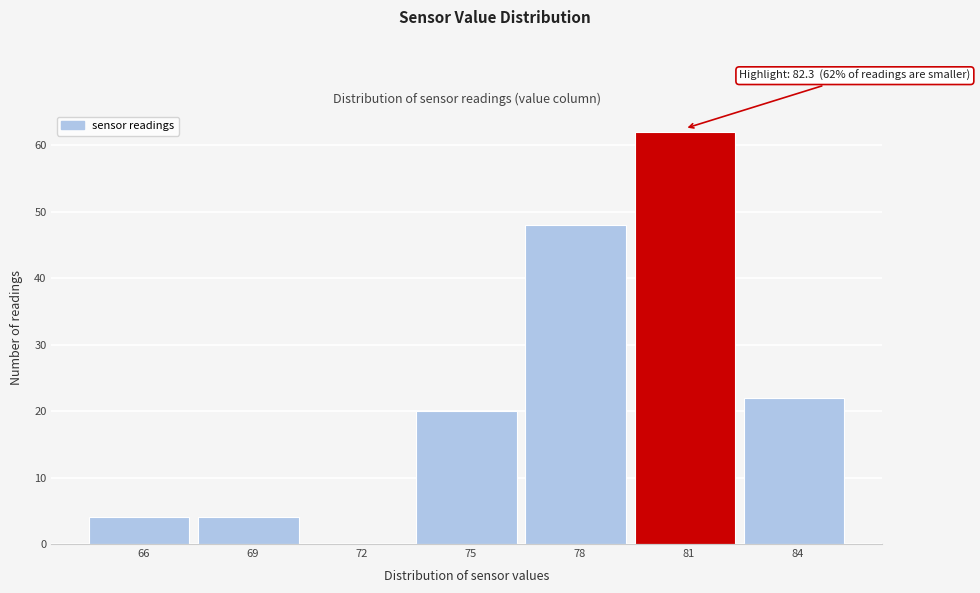

Reading left to right, list all the values displayed in this chart.

66=4	69=4	72=0	75=20	78=48	81=62	84=22